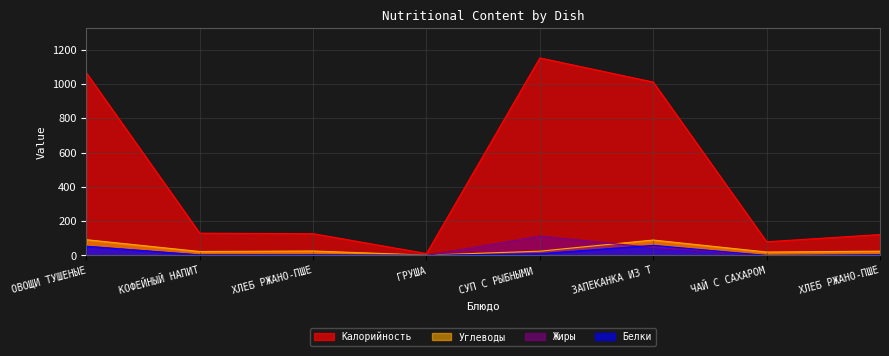

Between ОВОЩИ ТУШЕНЫЕ and КОФЕЙНЫЙ НАПИТ, which series saw the biggest shift?

Калорийность